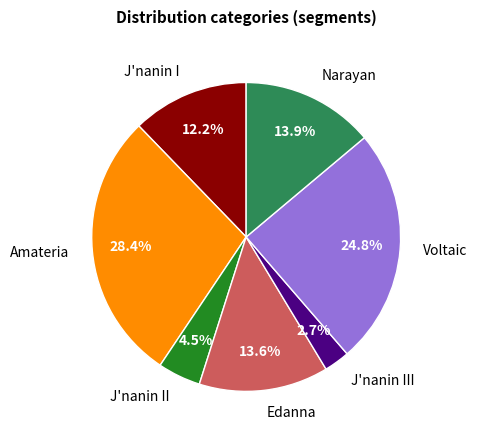

Is there any slice that represents more than half of the pie?

No